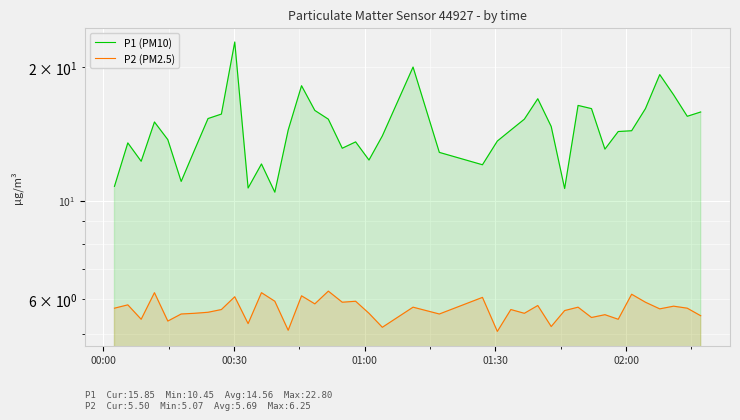

True or false: P2 (PM2.5) and P1 (PM10) cross at least once.

False